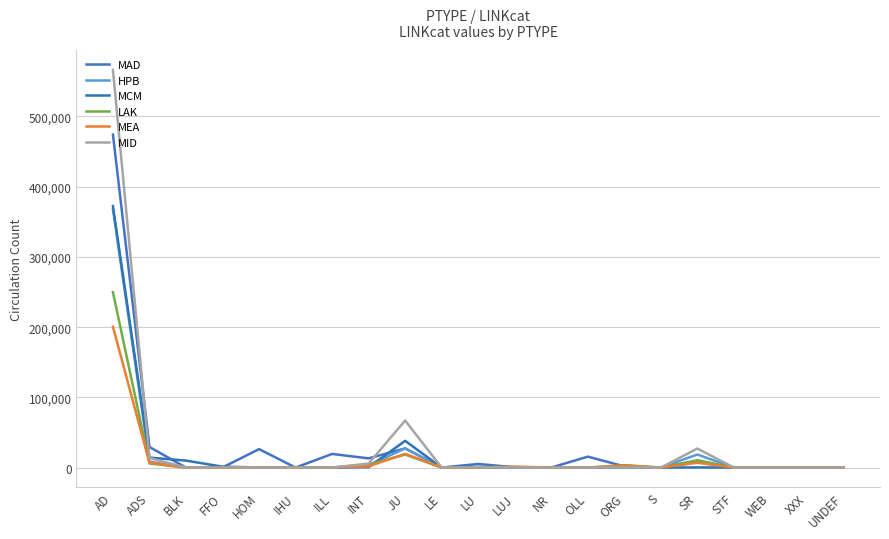

What is the greatest value displayed?

566249